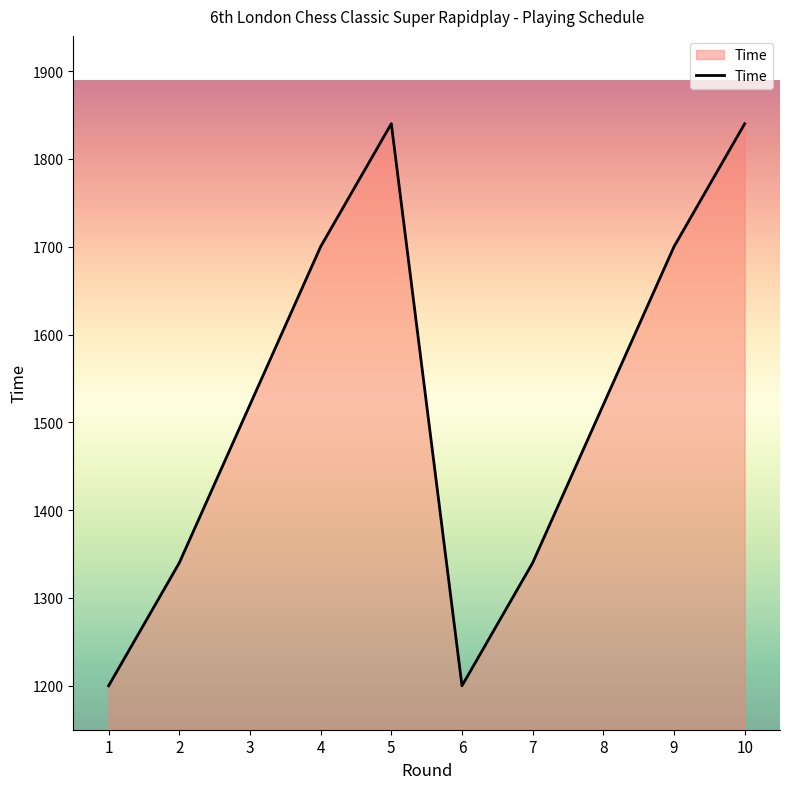

What is the sum of the values at 5 and 10?

3680